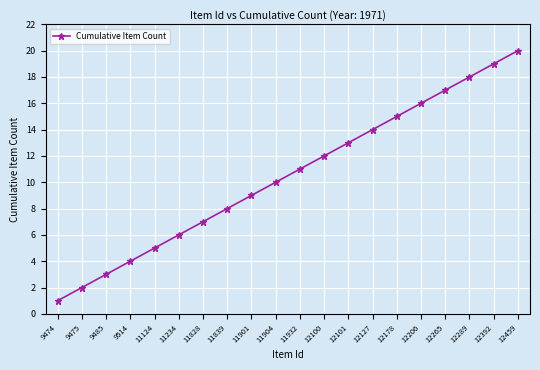

What is the difference between the values at 12101 and 9485?

10